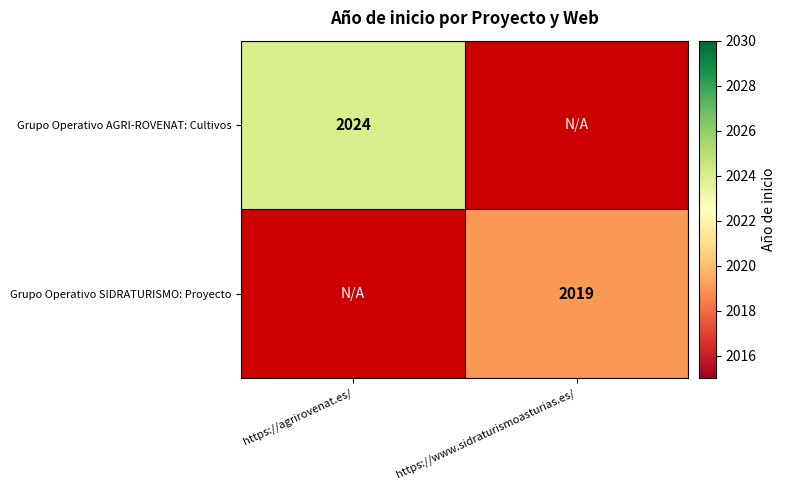

What is the greatest value displayed?

2024.0